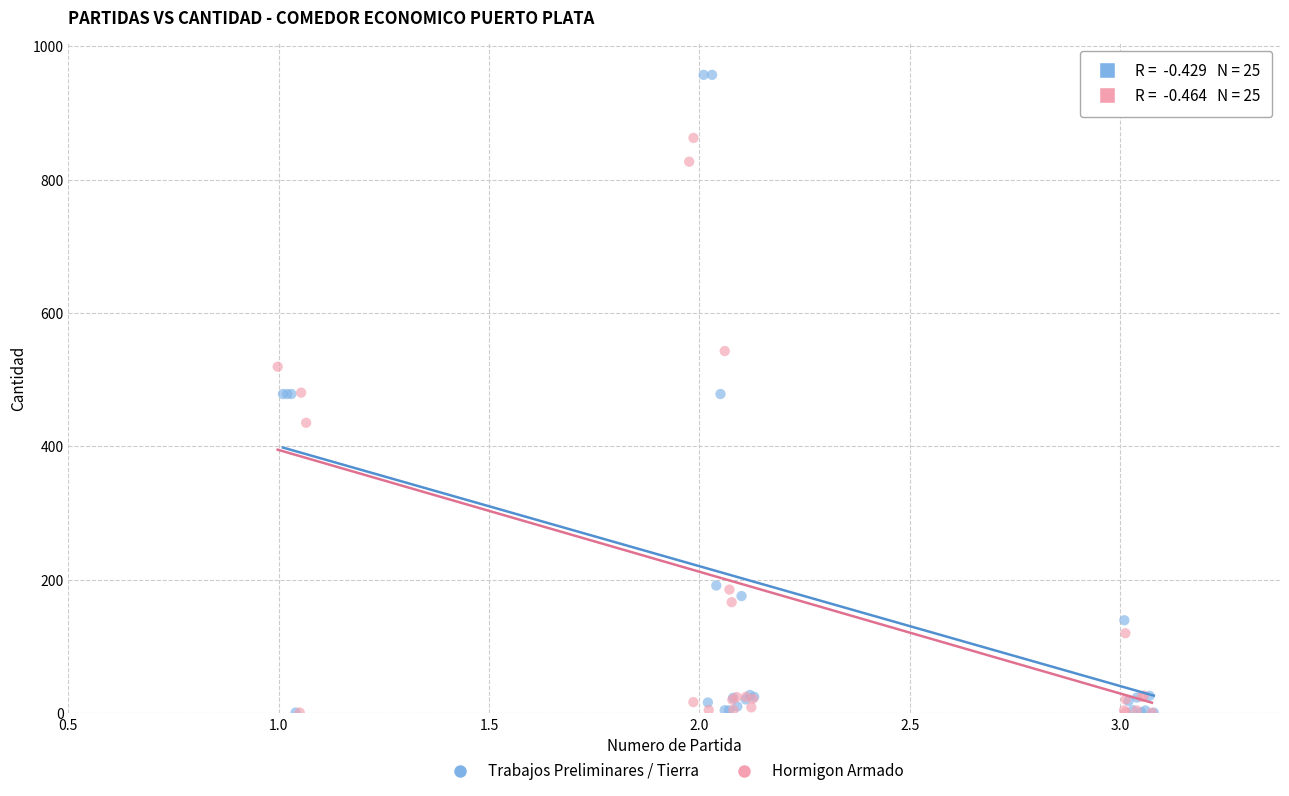

Which series has the largest Y range (max minus min)?

Trabajos Preliminares / Tierra